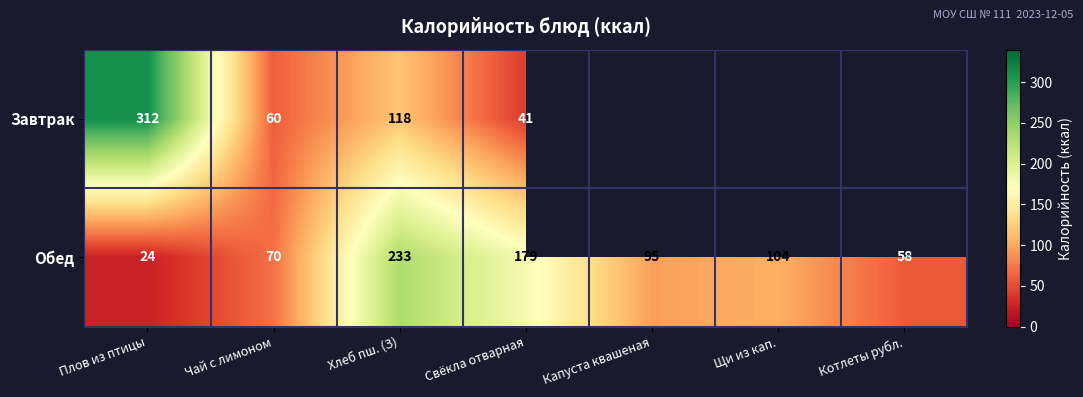

Where does the Обед series first go above 95?

Хлеб пш. (З)